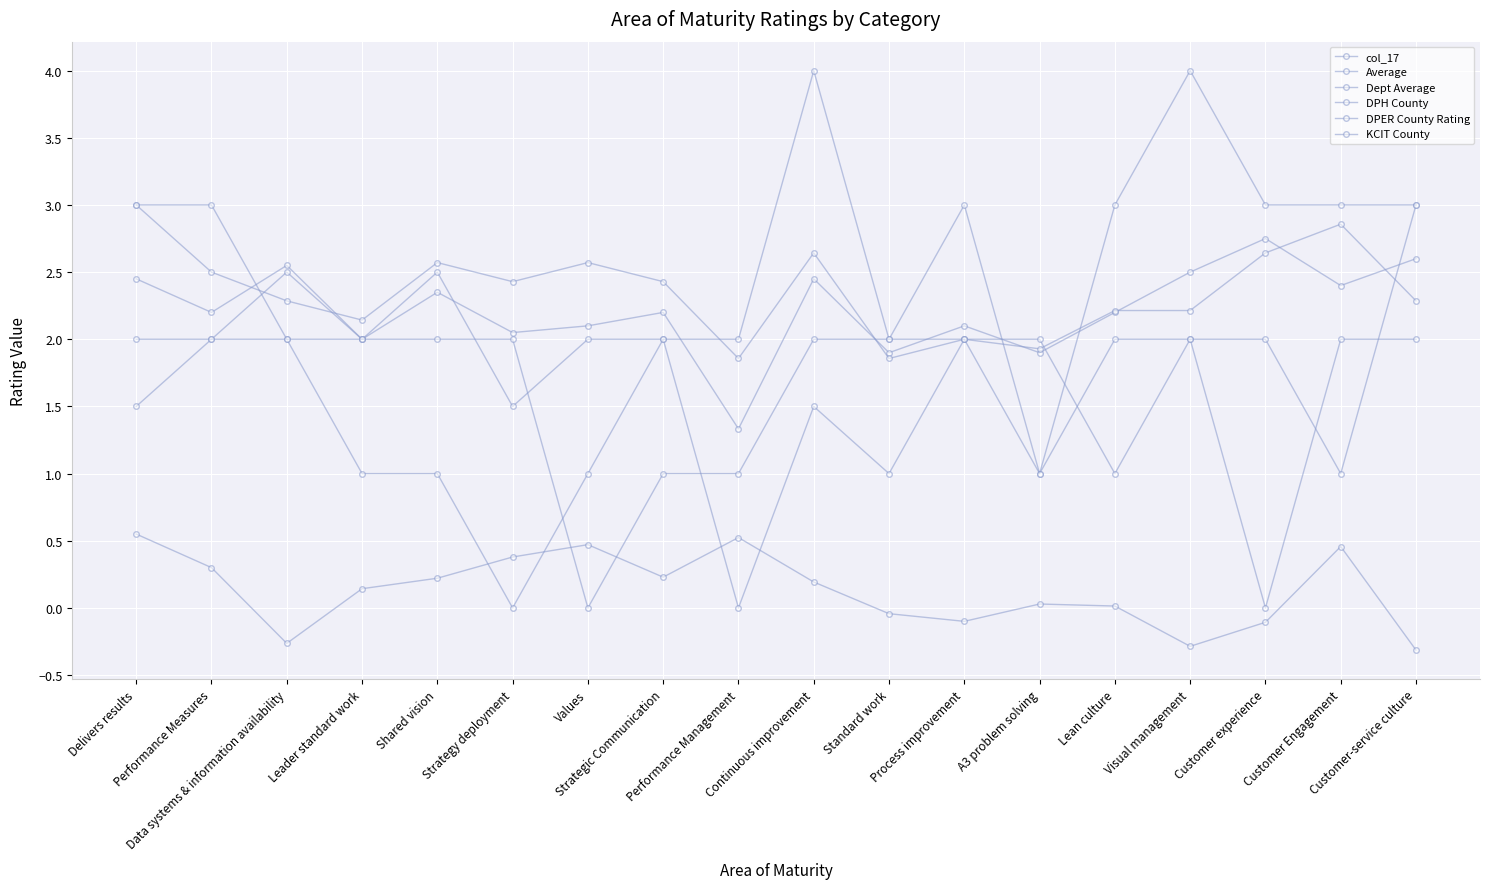

True or false: col_17 and Dept Average intersect in this chart.

False